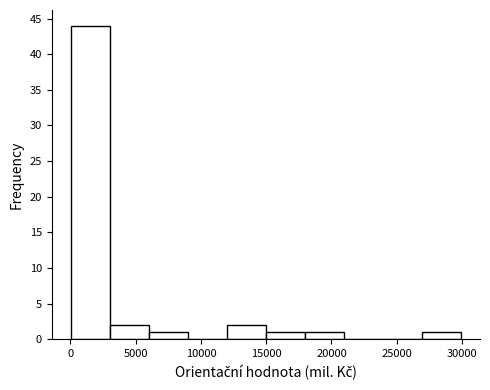

Which range on the x-axis has the tallest bar?

0 to 3000